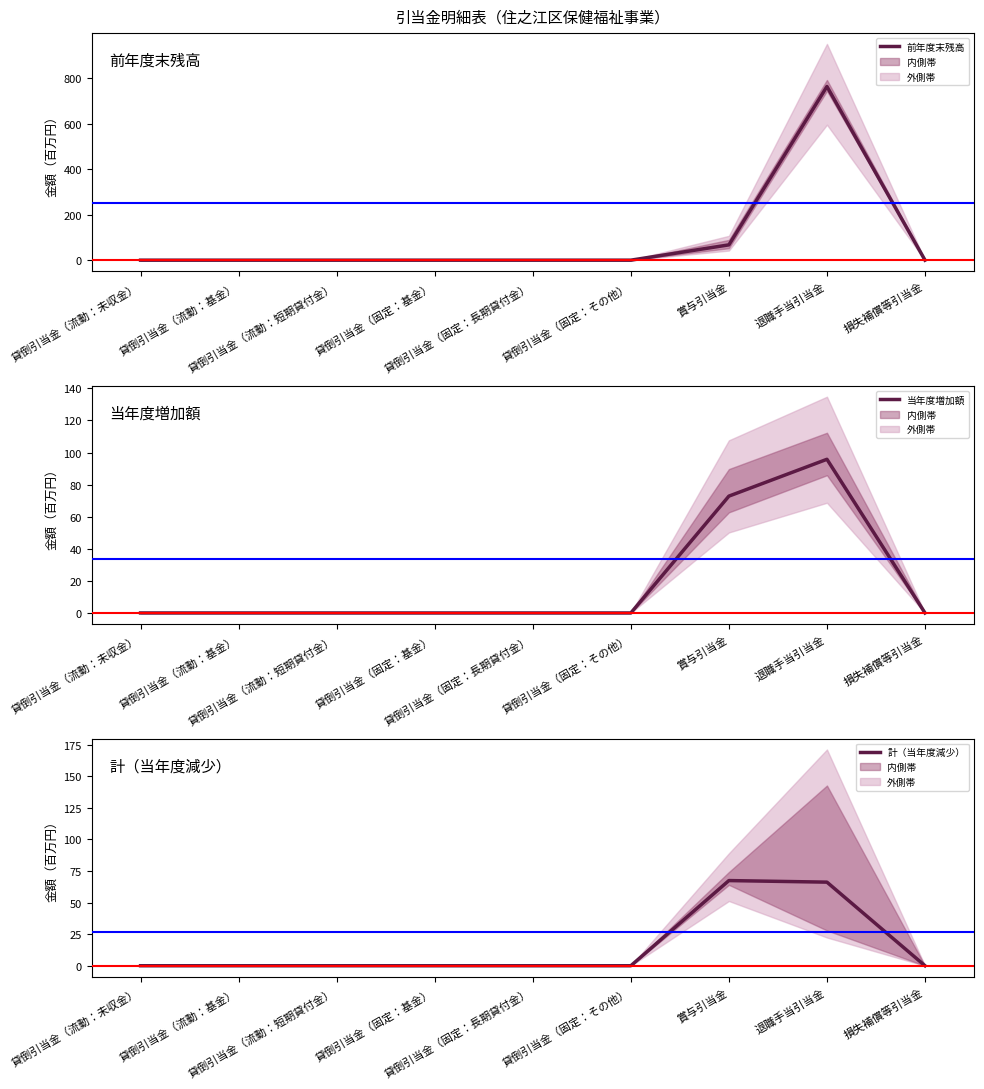

Reading left to right, extract all data points from this chart.

前年度末残高: 0.0	0.0	0.0	0.0	0.0	0.0	67.4	764.6	0.0
当年度増加額: 0.0	0.0	0.0	0.0	0.0	0.0	72.8	95.8	0.0
計（当年度減少）: 0.0	0.0	0.0	0.0	0.0	0.0	67.4	66.2	0.0